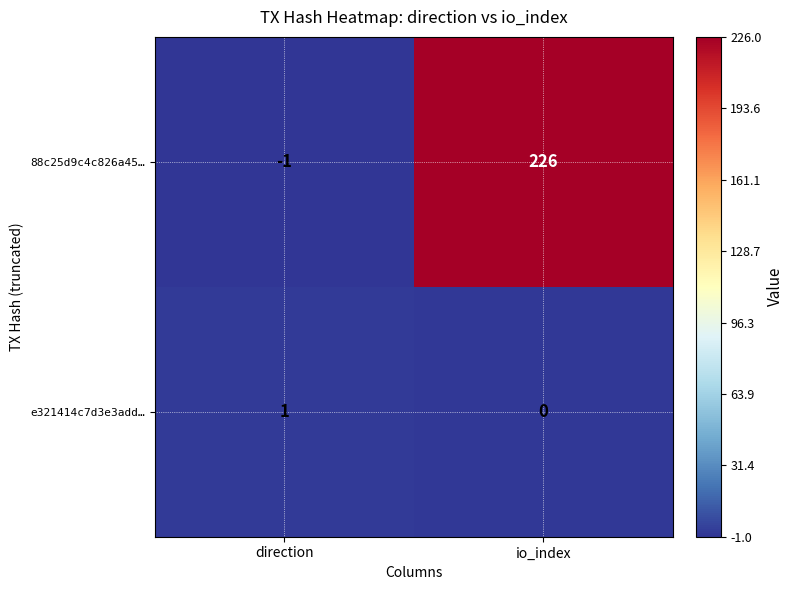

Between direction and io_index, which series saw the biggest shift?

88c25d9c4c826a45…